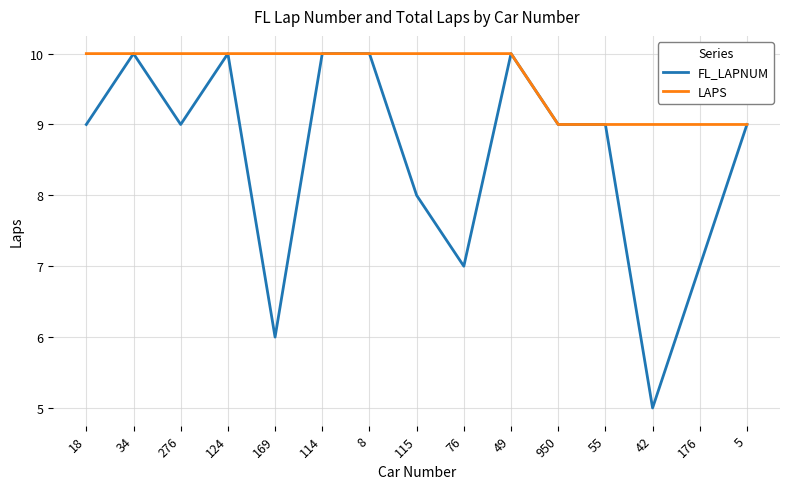

What is the sum of all FL_LAPNUM values?

128